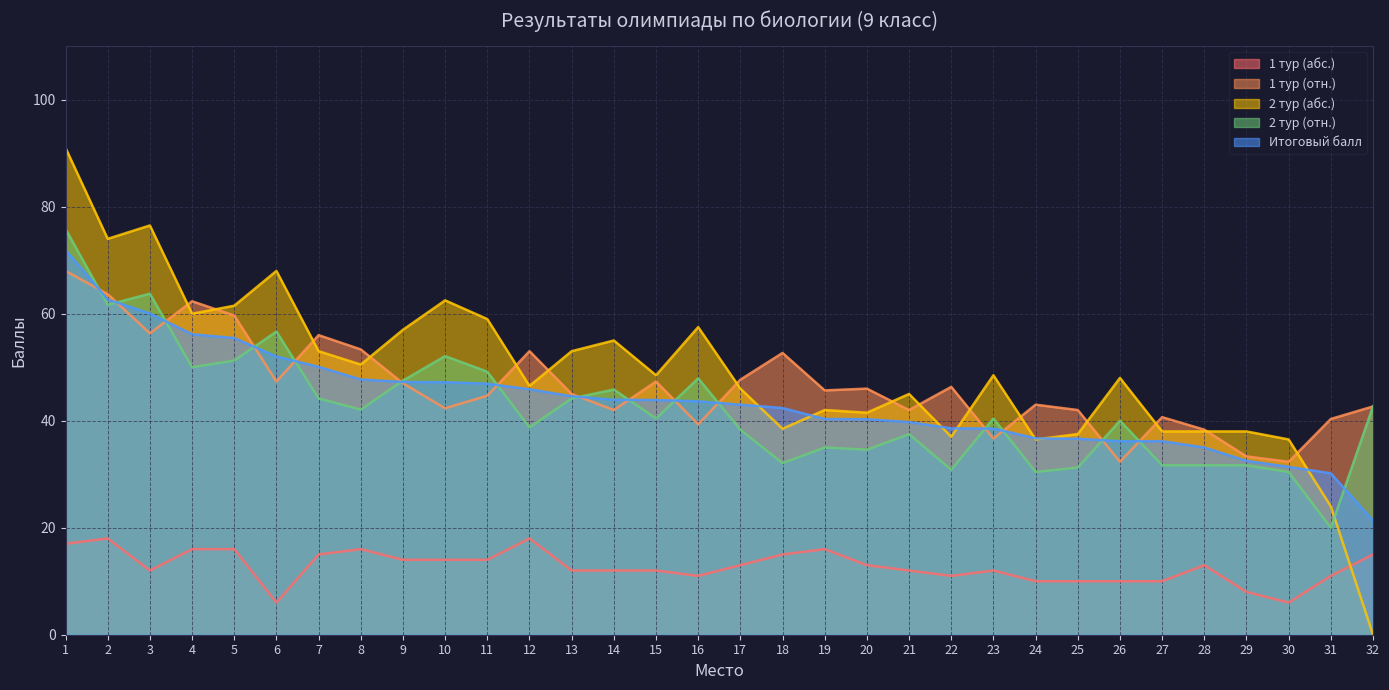

The Итоговый балл series shows 35.0 at 28. True or false?

True